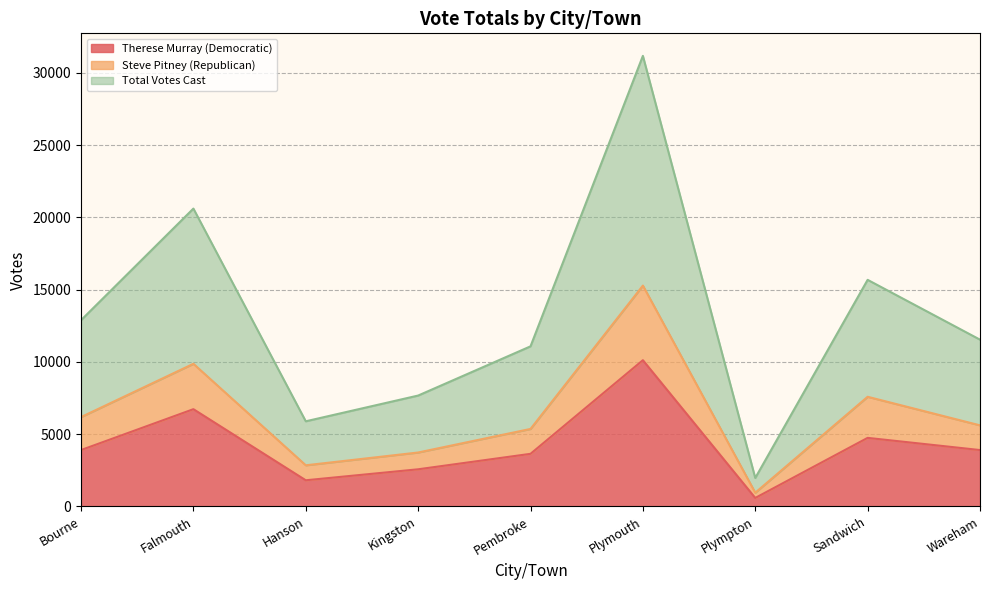

Reading left to right, what are all the values shown in this chart?

Therese Murray (Democratic): Bourne=3903	Falmouth=6731	Hanson=1812	Kingston=2572	Pembroke=3642	Plymouth=10120	Plympton=589	Sandwich=4746	Wareham=3903
Steve Pitney (Republican): Bourne=6185	Falmouth=9872	Hanson=2849	Kingston=3734	Pembroke=5364	Plymouth=15282	Plympton=952	Sandwich=7589	Wareham=5613
Total Votes Cast: Bourne=12889	Falmouth=20611	Hanson=5893	Kingston=7674	Pembroke=11079	Plymouth=31177	Plympton=1971	Sandwich=15680	Wareham=11541